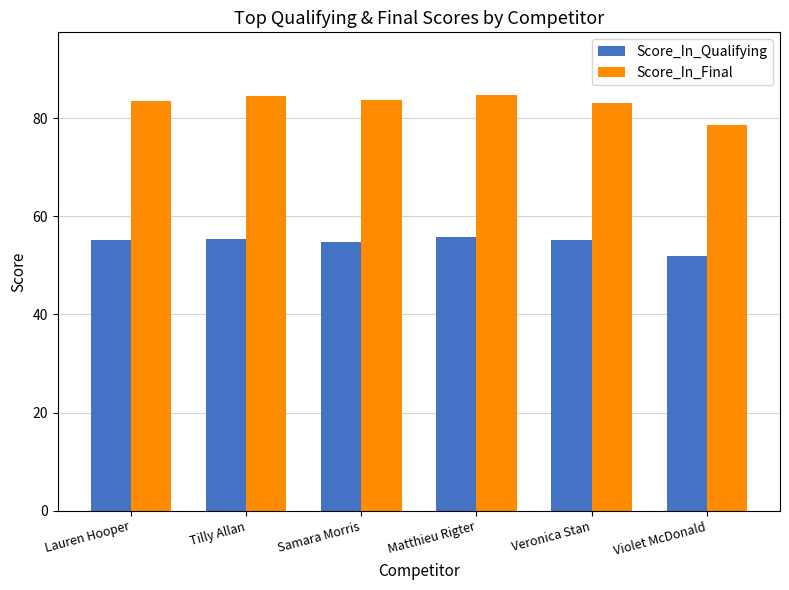

Read the Score_In_Final value at Lauren Hooper.

83.6